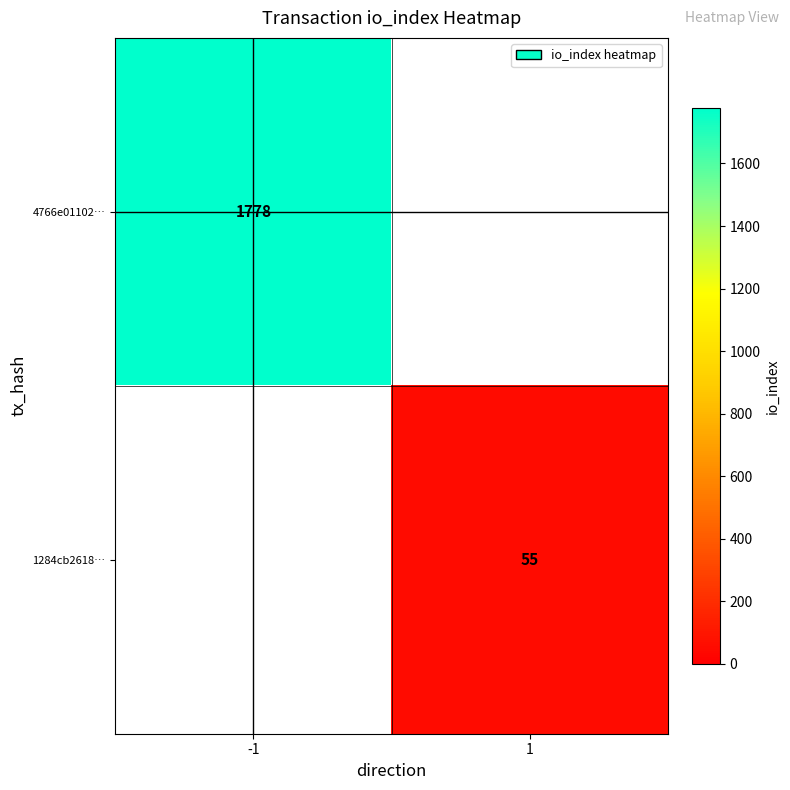

How many categories are shown in the chart?

2